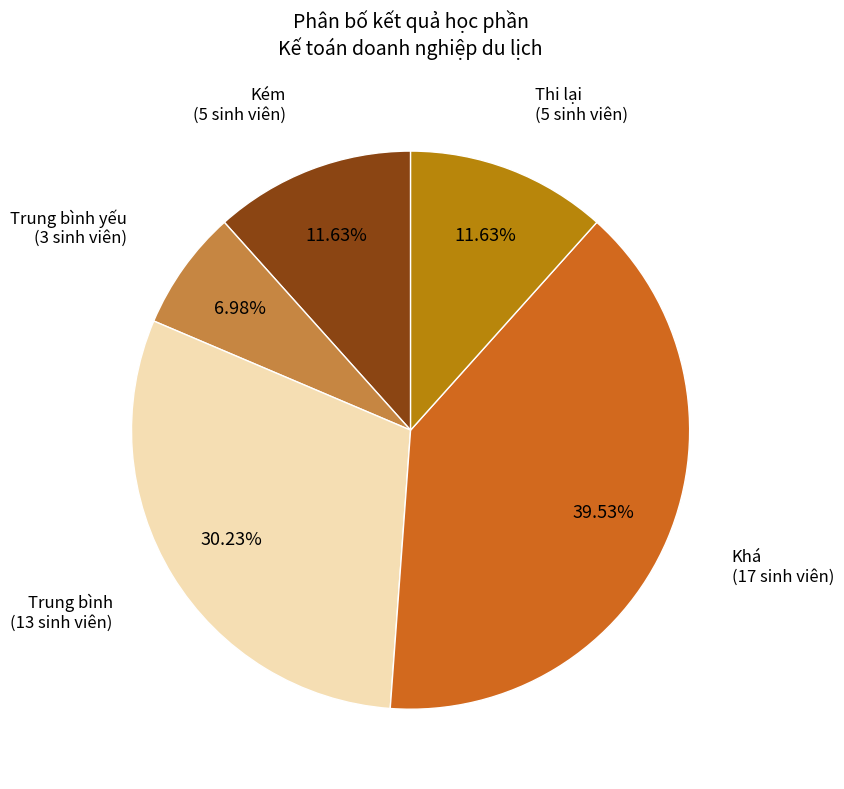

To the nearest percent, what is the difference between the Kém and Trung bình yếu slice percentages?

5%